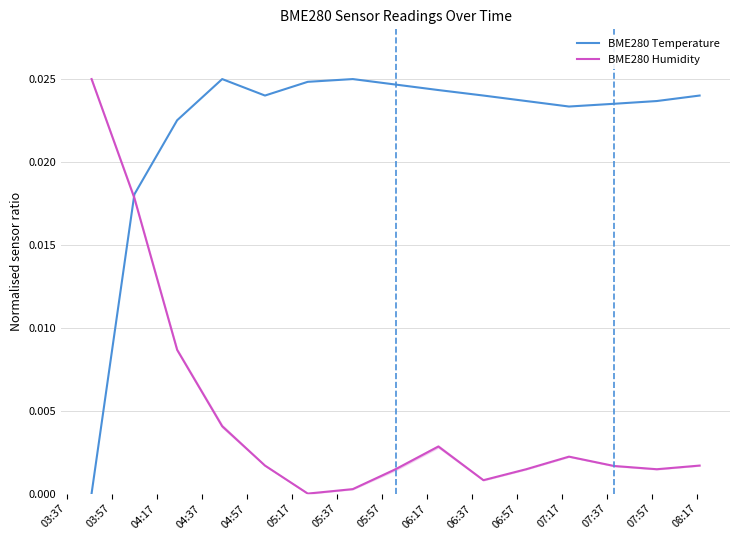

At which label is BME280 Temperature closest to 0?

03:37